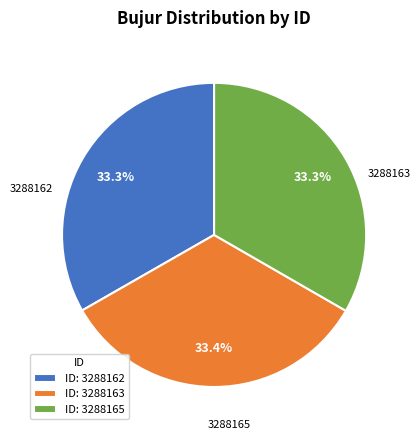

What is the ratio of the value at ID: 3288163 to the value at ID: 3288162?

1.0